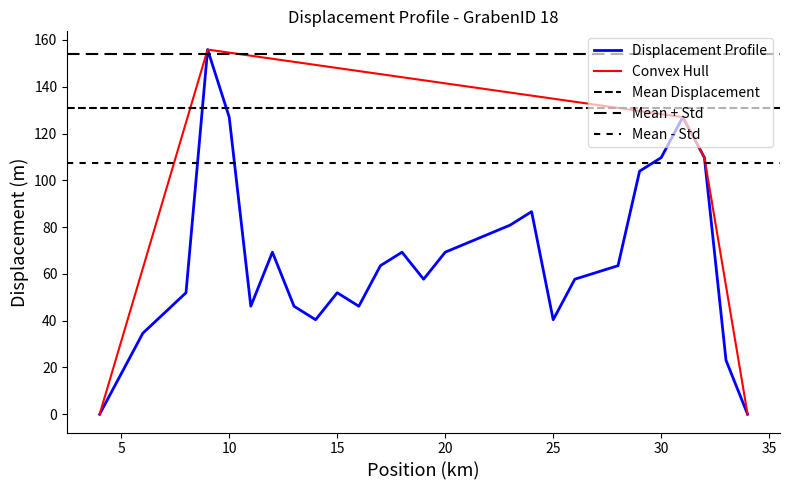

The value at convex_hull_y is 155.9. True or false?

True